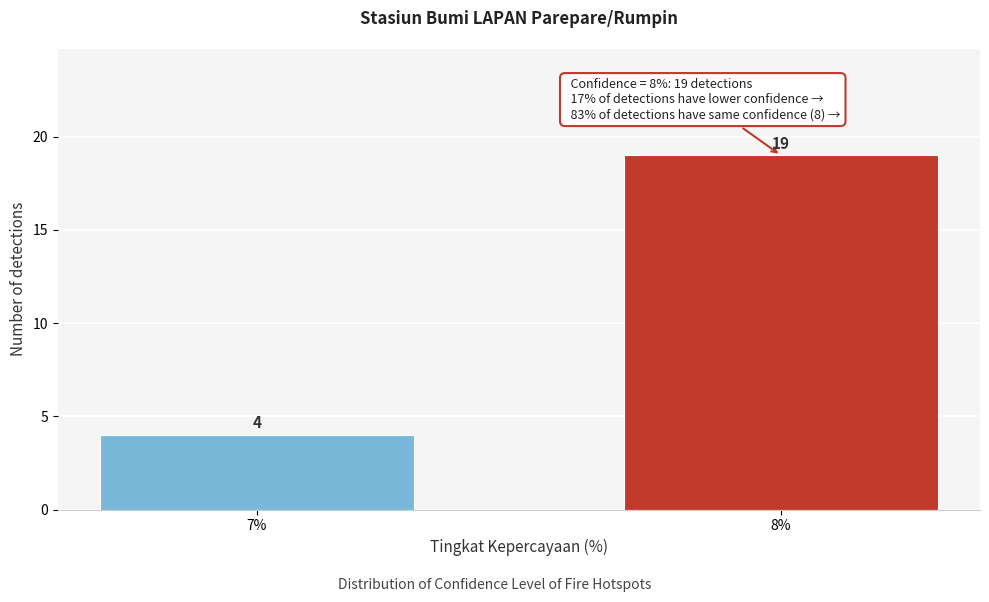

Reading left to right, extract all data points from this chart.

7%=4	8%=19